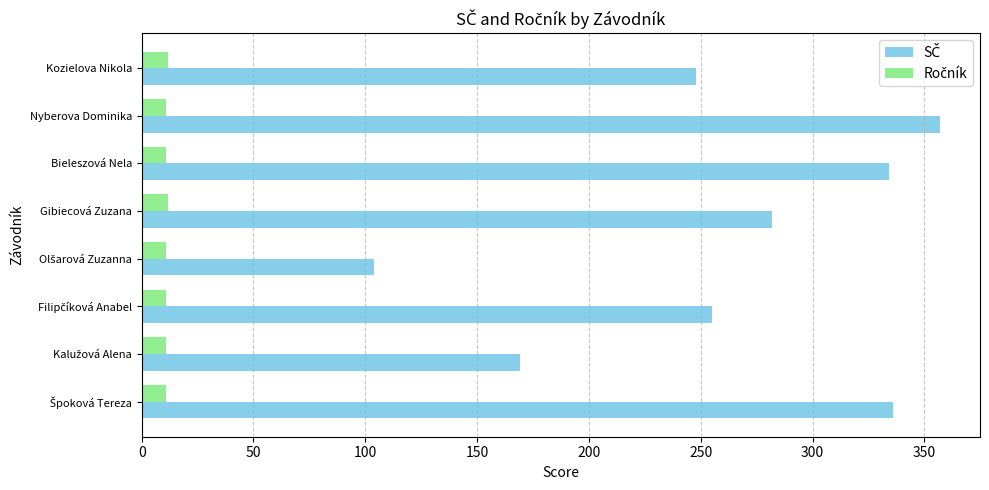

At which category is the sum across all series the highest?

Nyberova Dominika